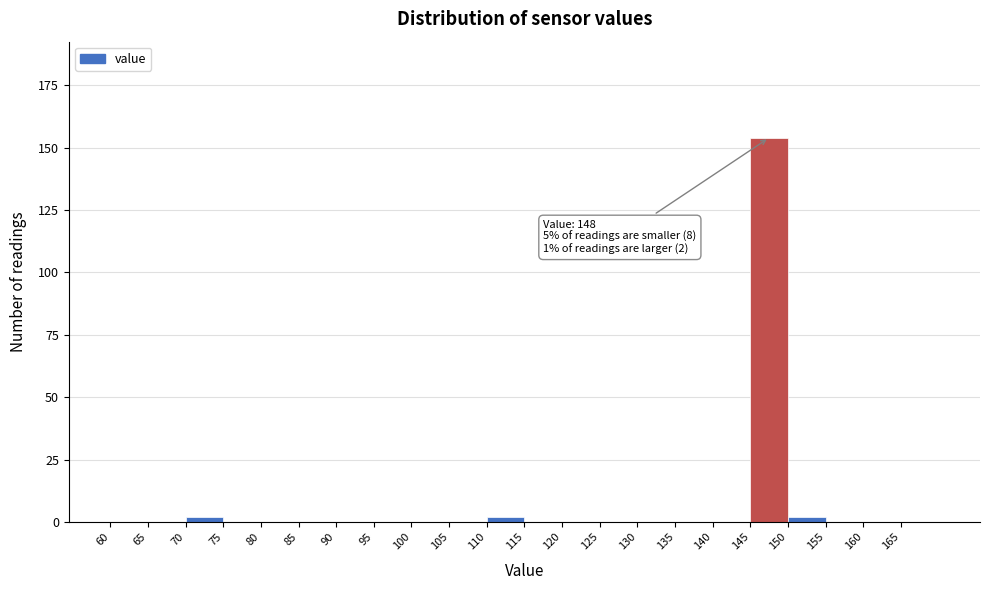

Which range on the x-axis has the tallest bar?

145 to 150